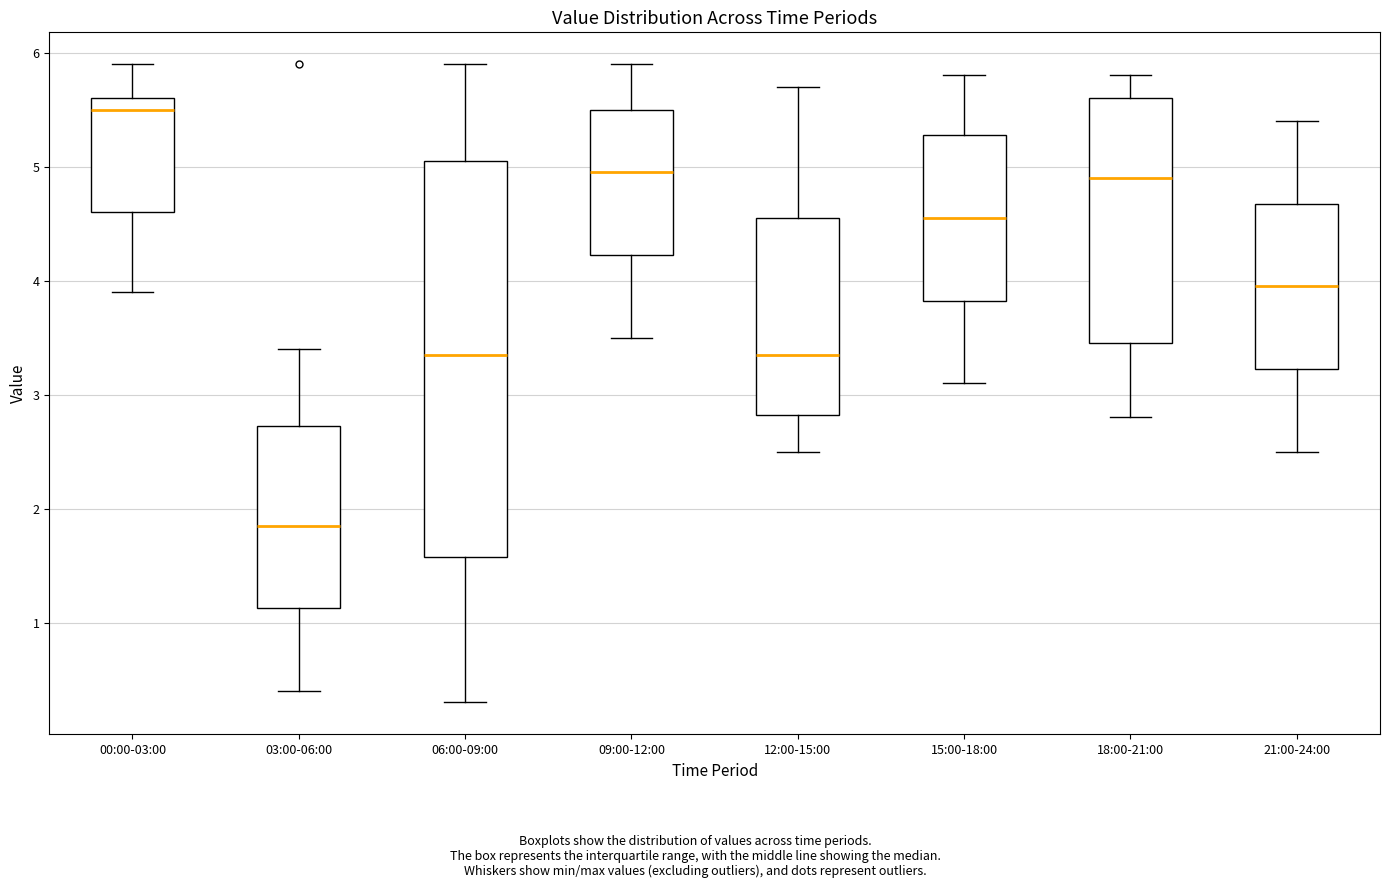

Comparing the boxes themselves (not the whiskers), which one is the tallest?

06:00-09:00